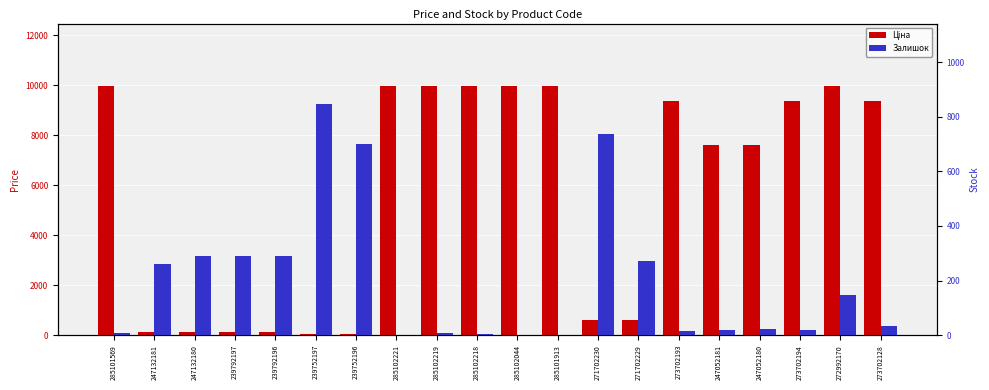

Count the number of data series in this chart.

2